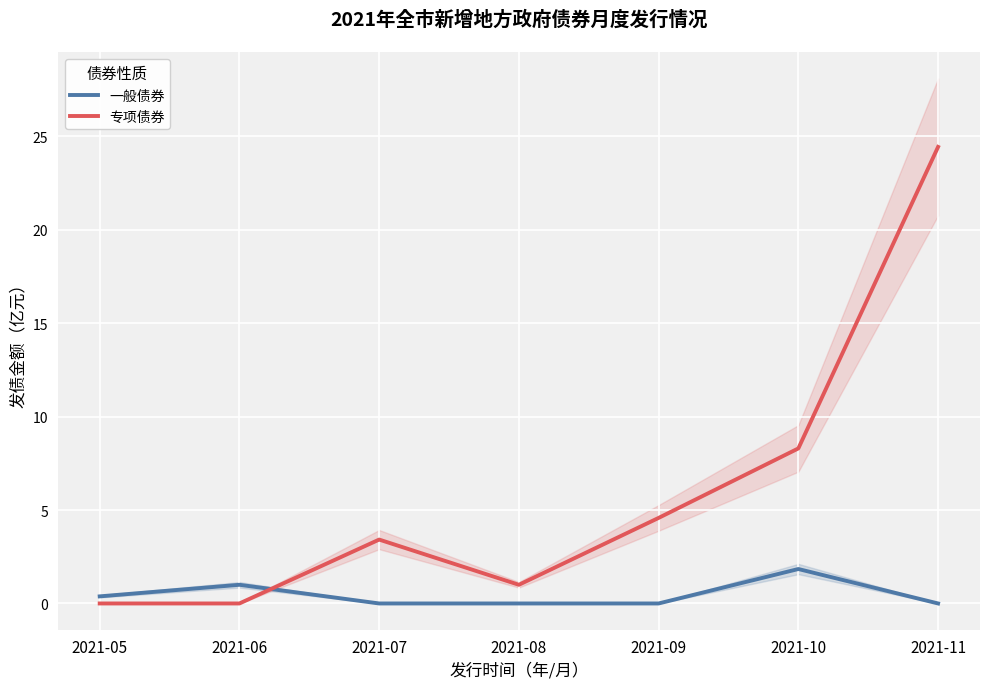

True or false: 专项债券 has more than 0 points higher than both neighbors.

True